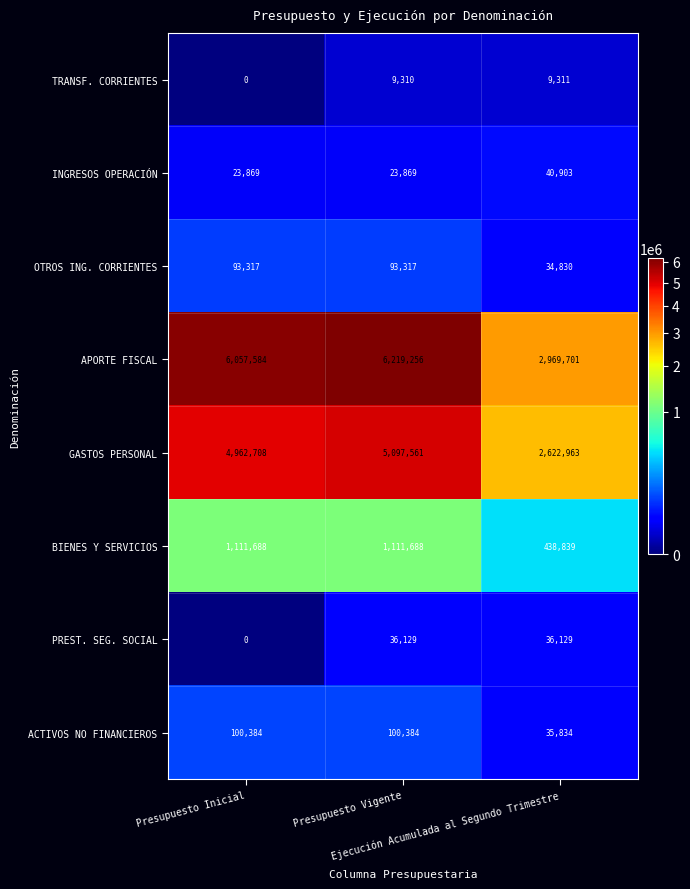

What is the maximum value for ACTIVOS NO FINANCIEROS?

100384